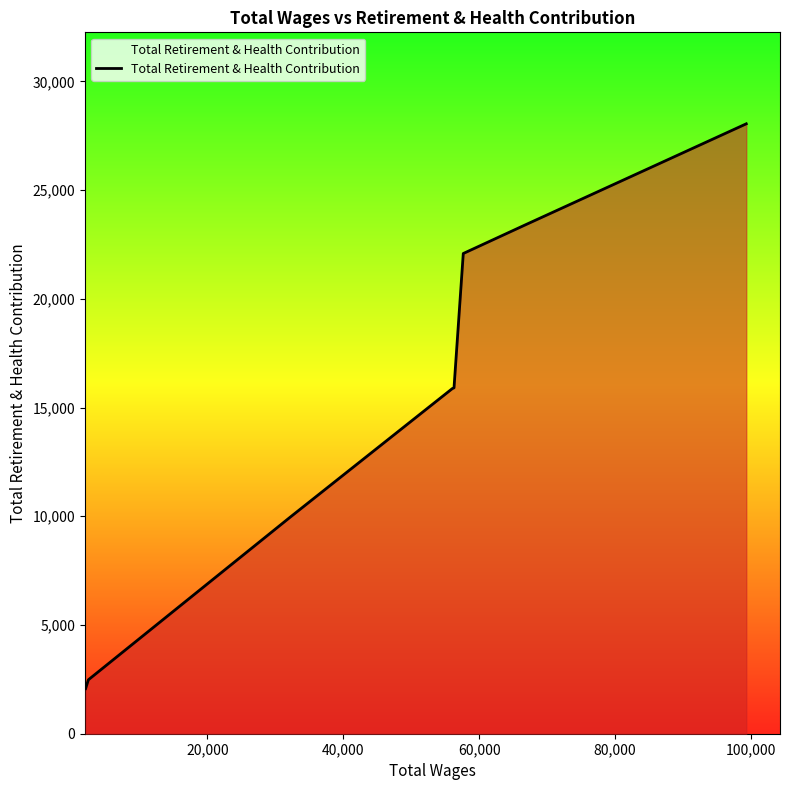

What is the minimum value shown in the chart?

2075